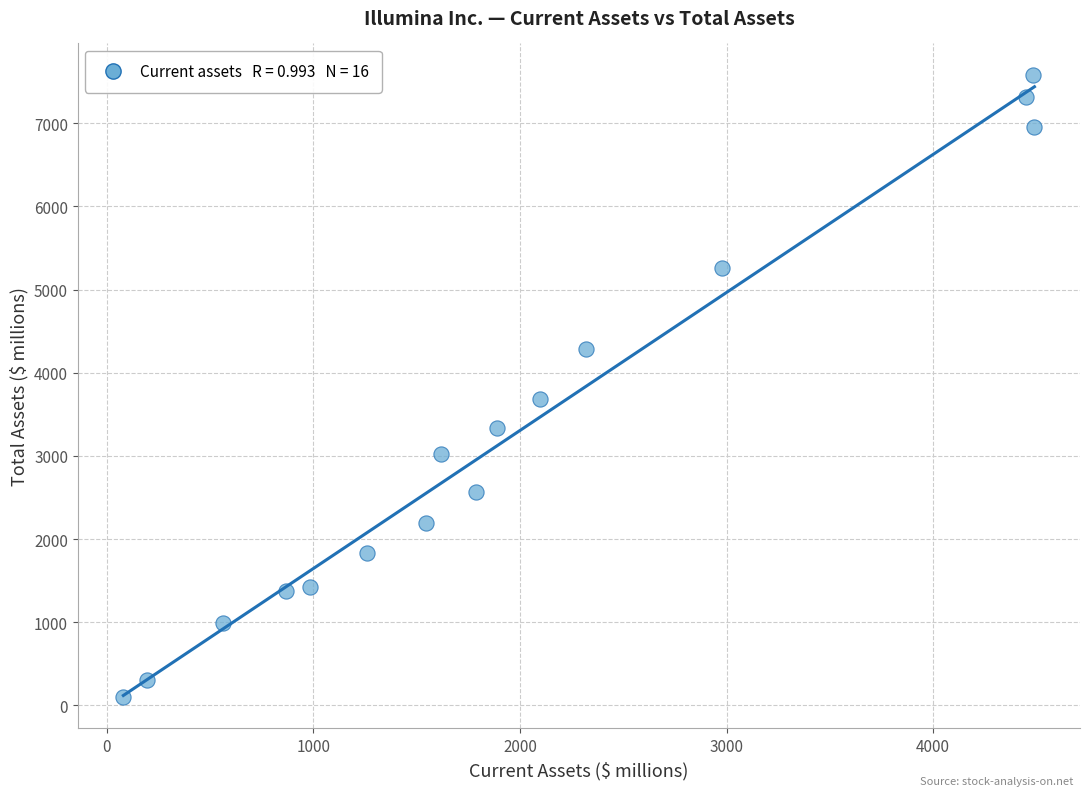

What Y value in the scatter plot is closest to 3843?

3688